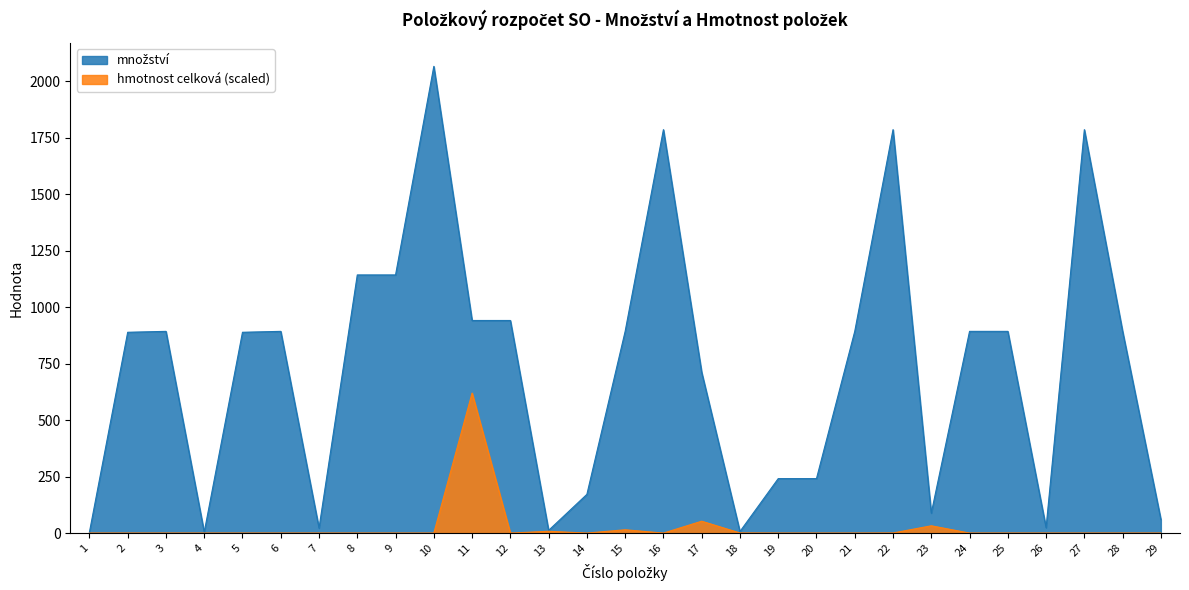

Between 15 and 22, which is larger?

22